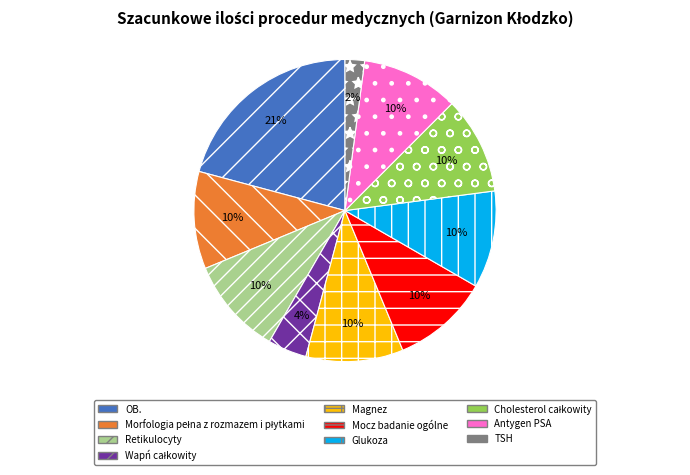

Which slice is the smallest?

TSH